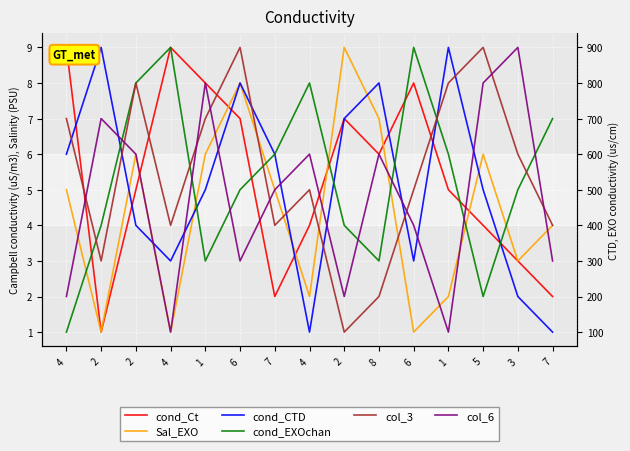

Rank the series at 2 from lowest to highest value.

cond_Ct, Sal_EXO, col_3, cond_EXOchan, col_6, cond_CTD